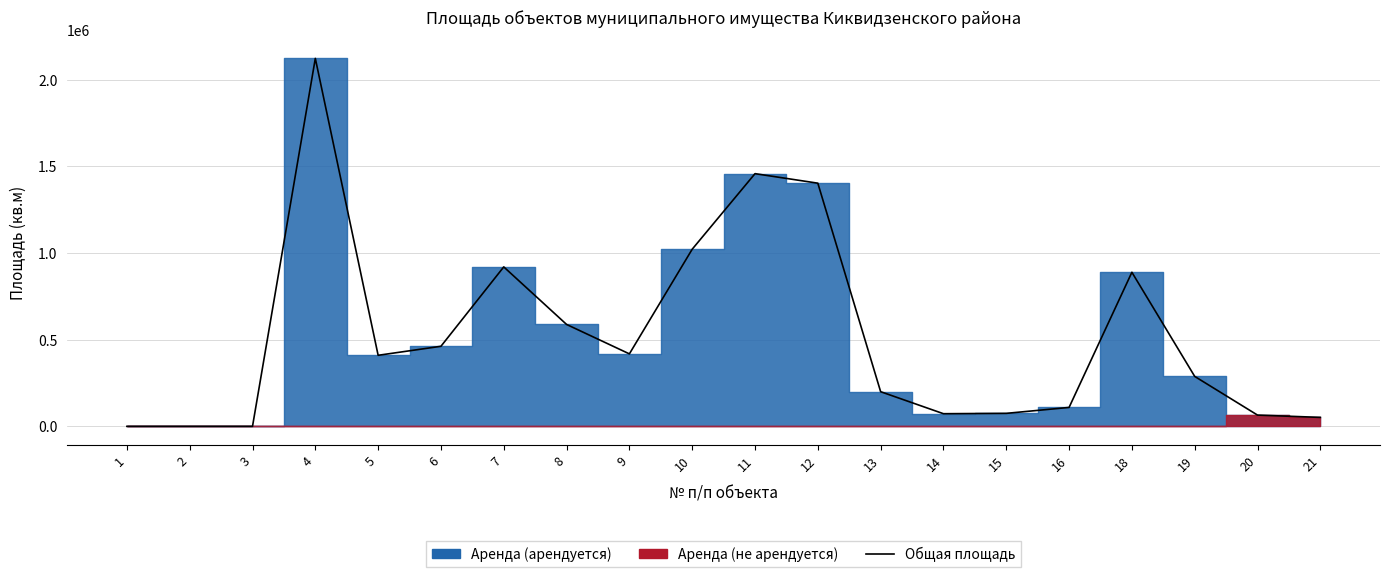

At which category does the chart reach its minimum across all series?

2